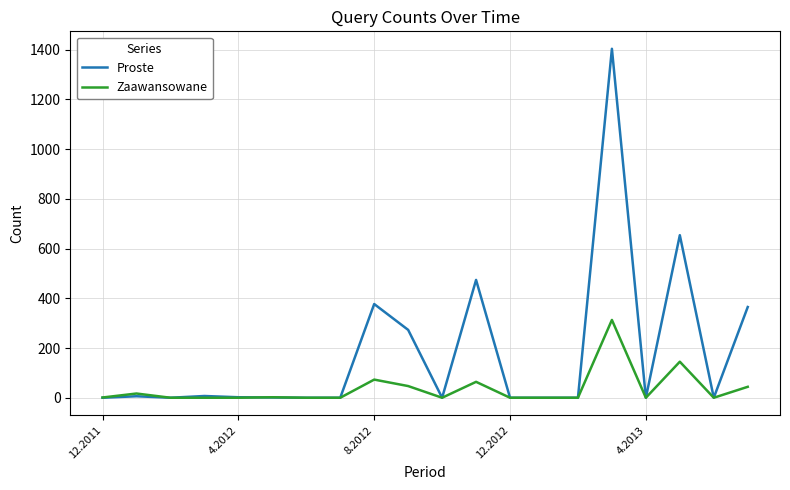

What is the greatest value displayed?

1404